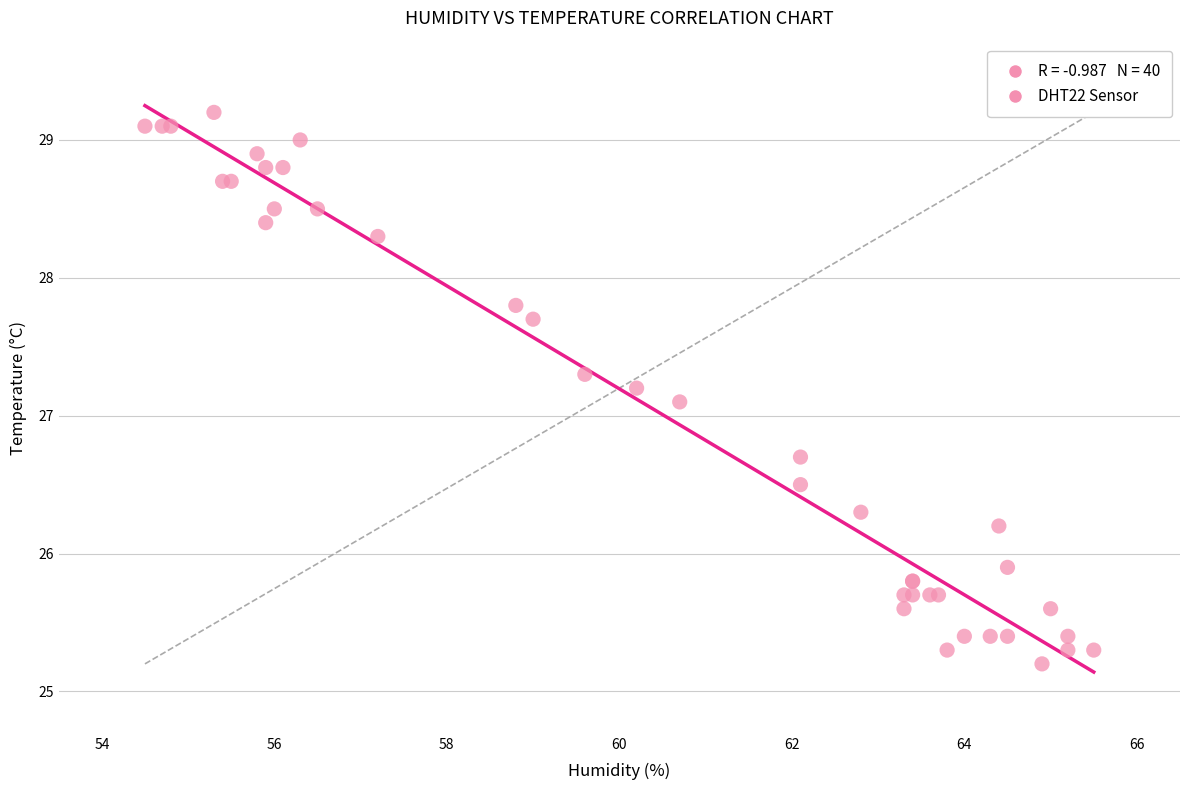

What Y value in the scatter plot is closest to 27?

27.1